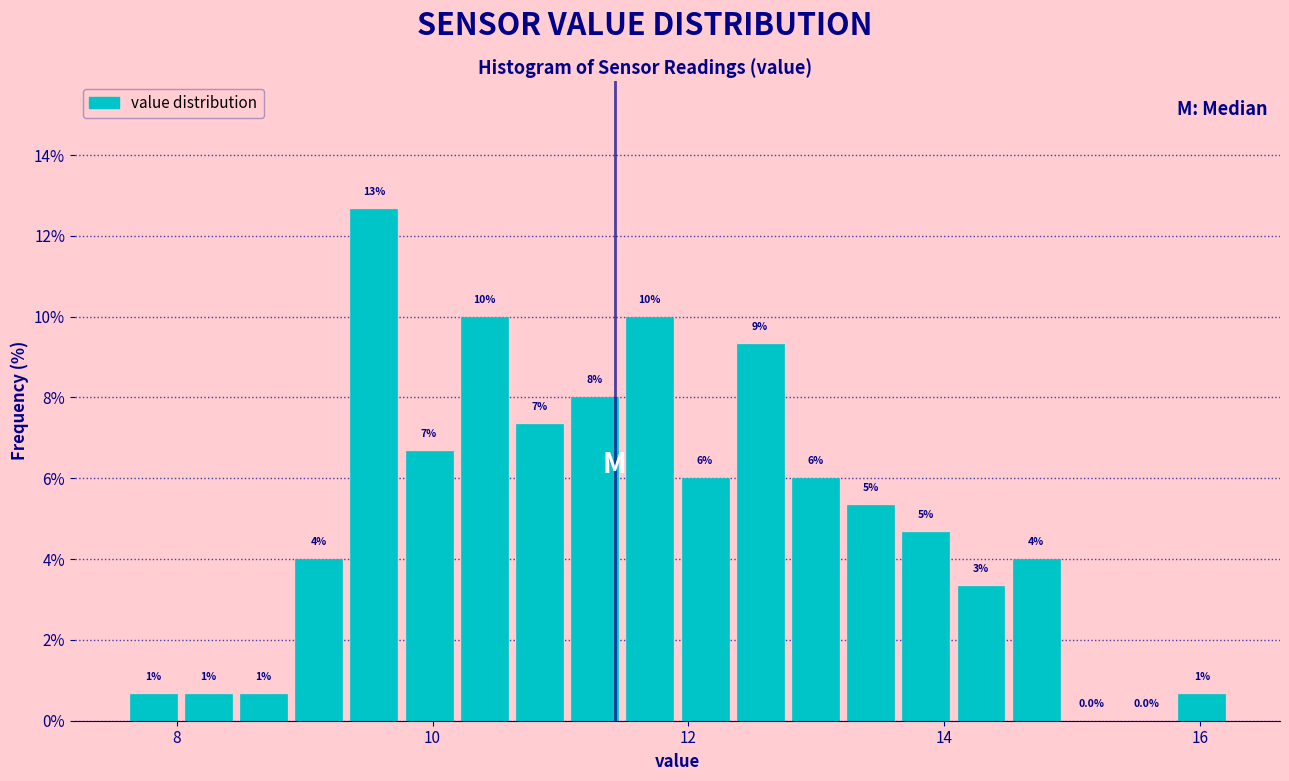

Around what value on the x-axis is the tallest bar? Give the approximate position of its centre, as read against the axis.

9.6